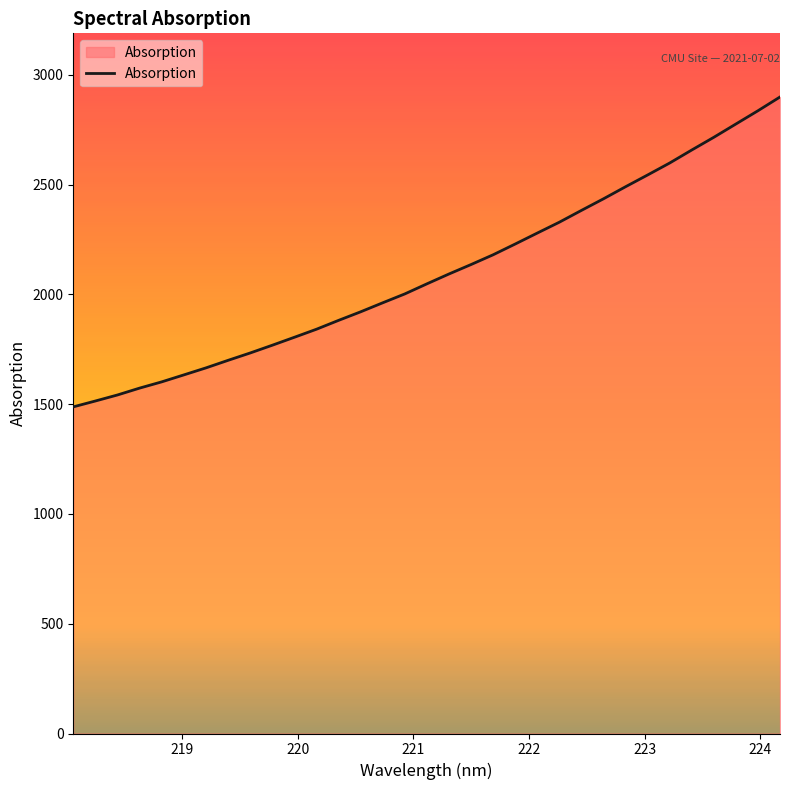

What is the minimum value shown in the chart?

1488.0